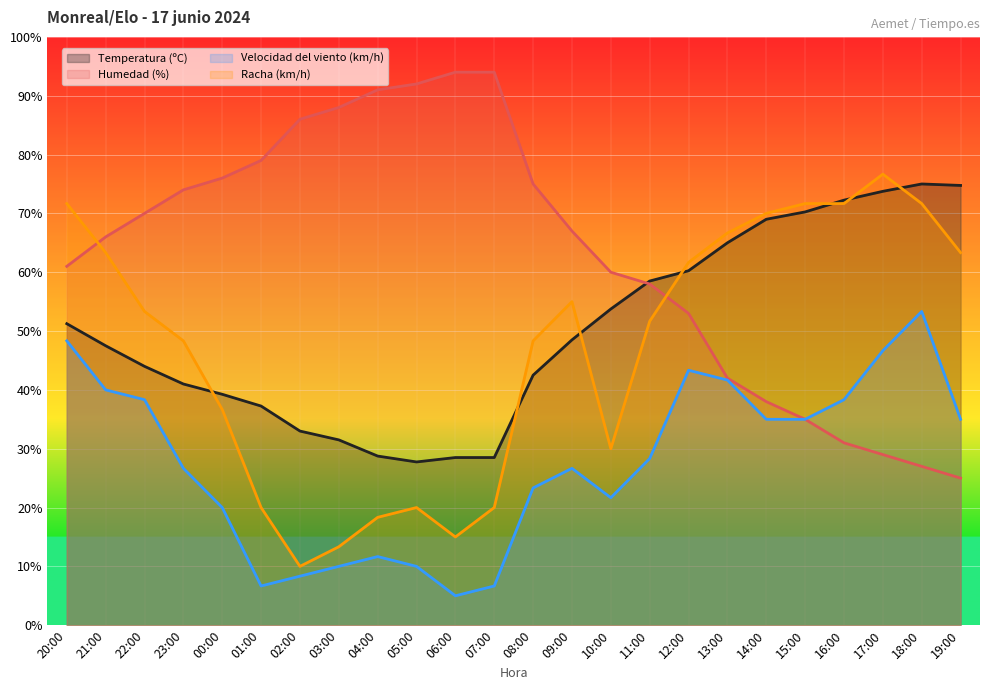

What position from the left is 06:00?

11